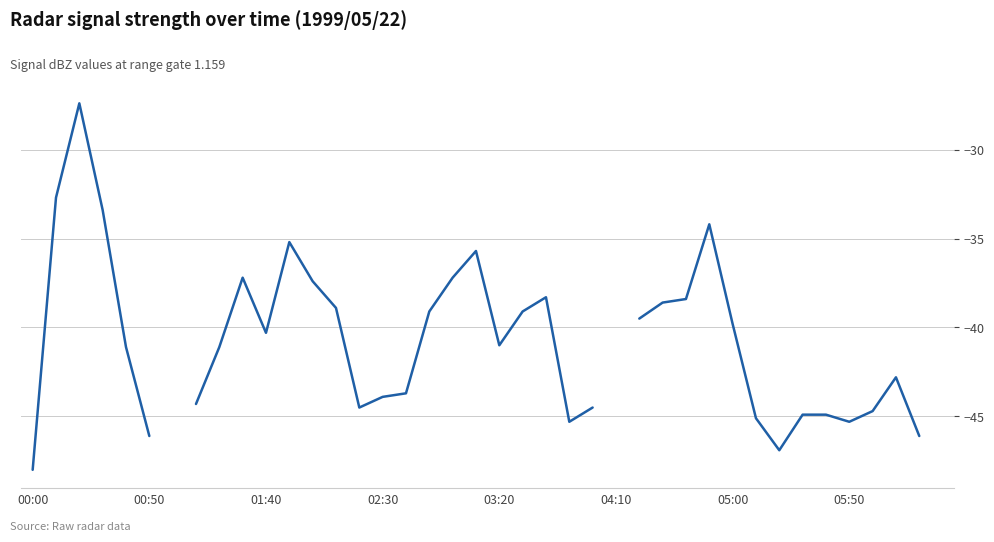

Does the chart display data point markers on the line(s)?

No